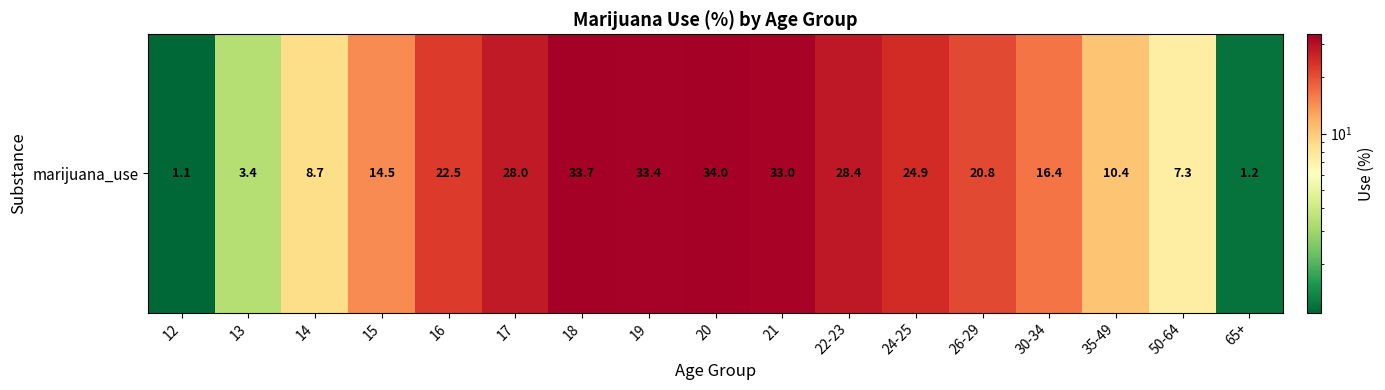

Is it true that the value at 35-49 is 17.4?

False